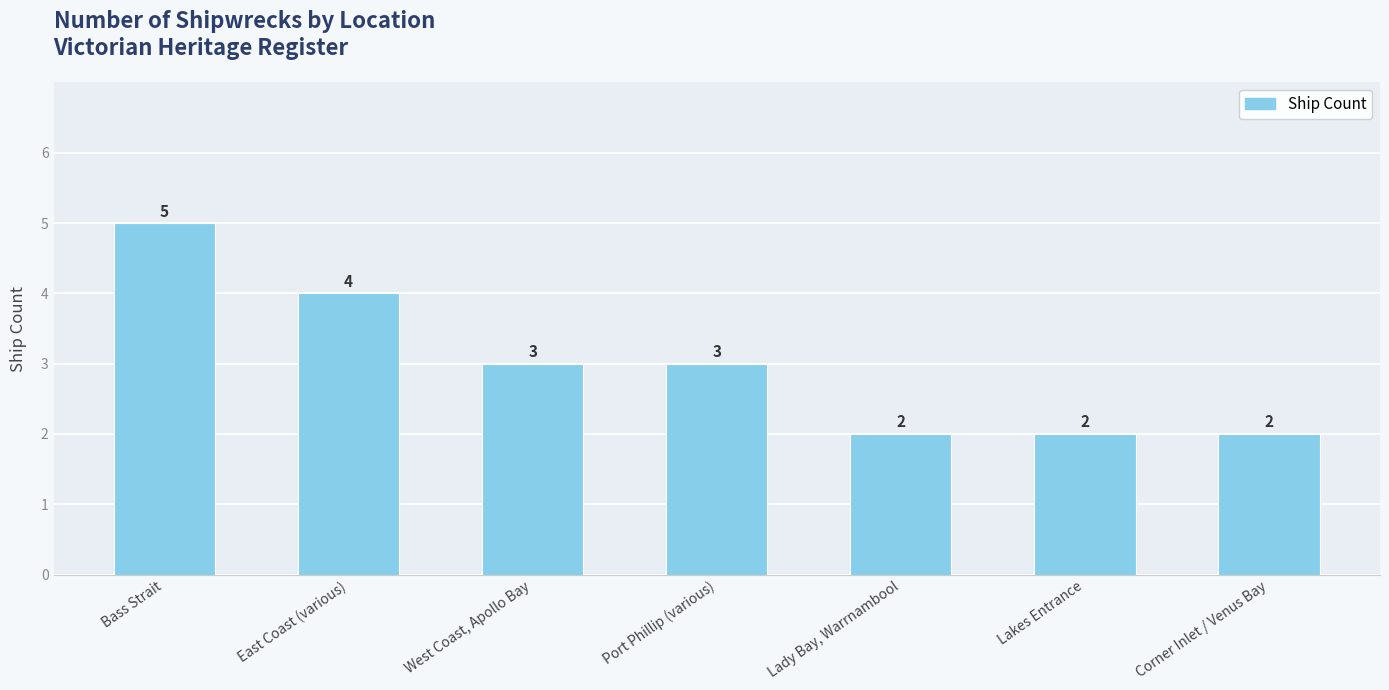

The value at Lady Bay, Warrnambool is 2. True or false?

True